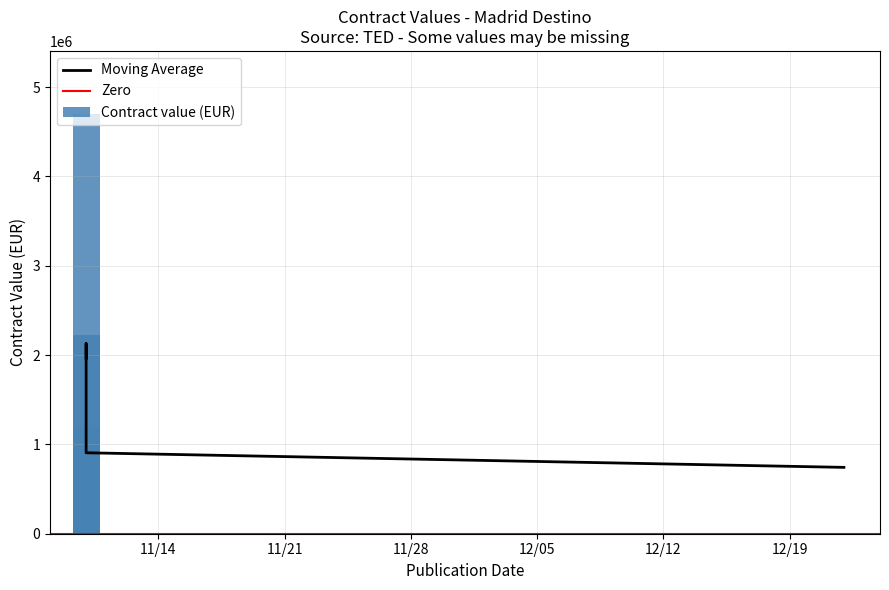

How many values are above zero?

4